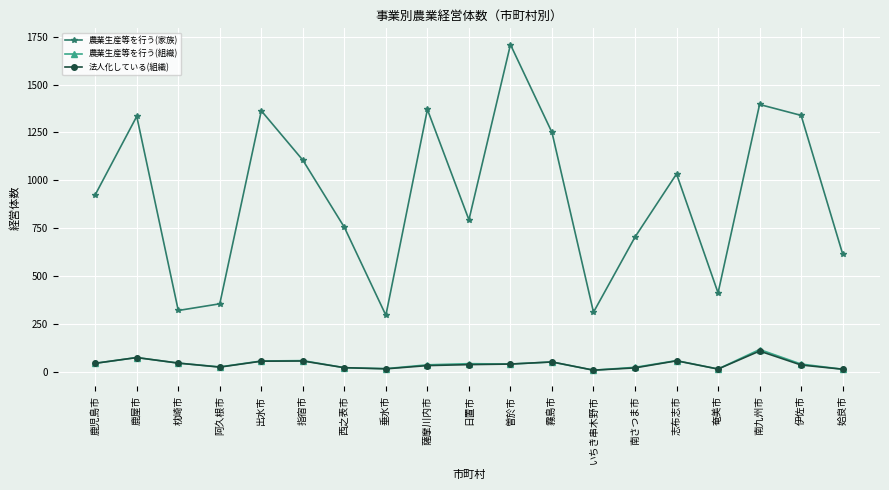

Read the 農業生産等を行う(組織) value at 出水市.

55